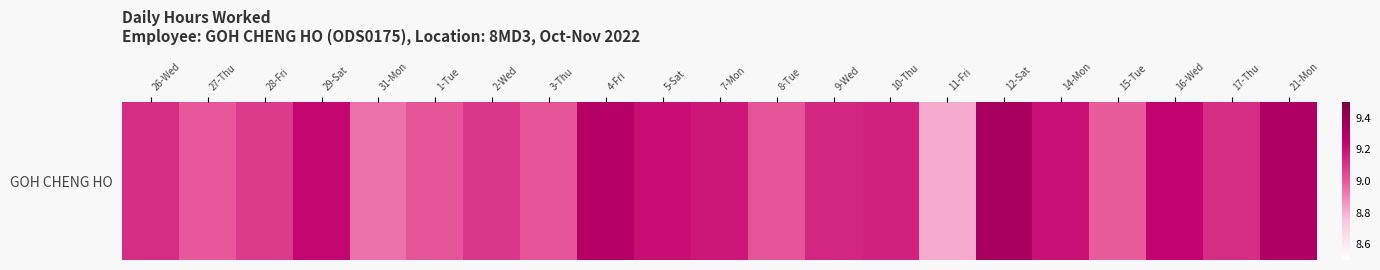

Read the value at 17-Thu.

9.1